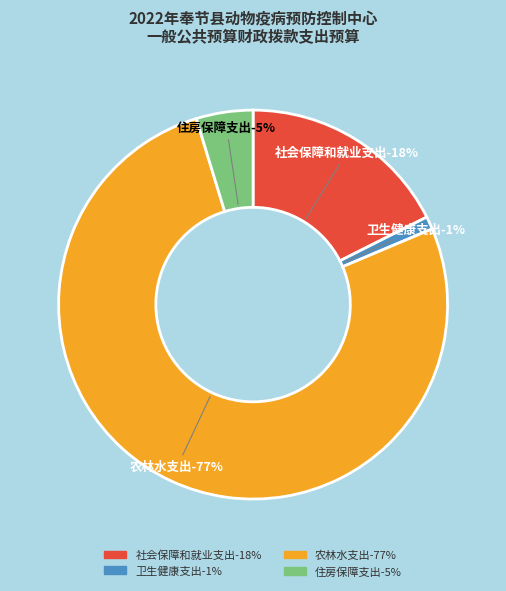

Does any single category account for the majority?

Yes